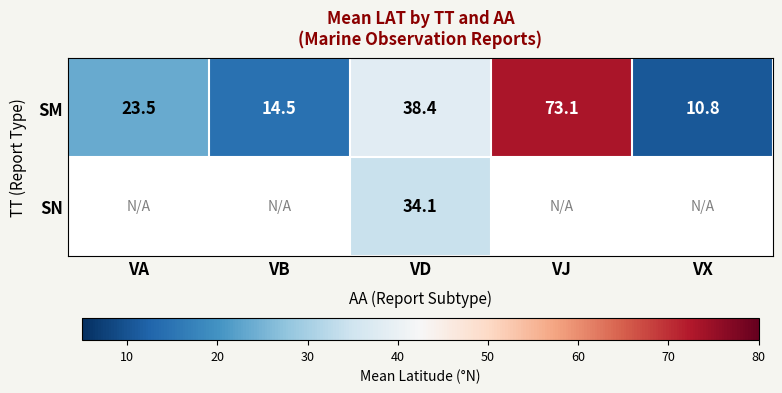

Is it true that SM equals 23.5 at VA?

True